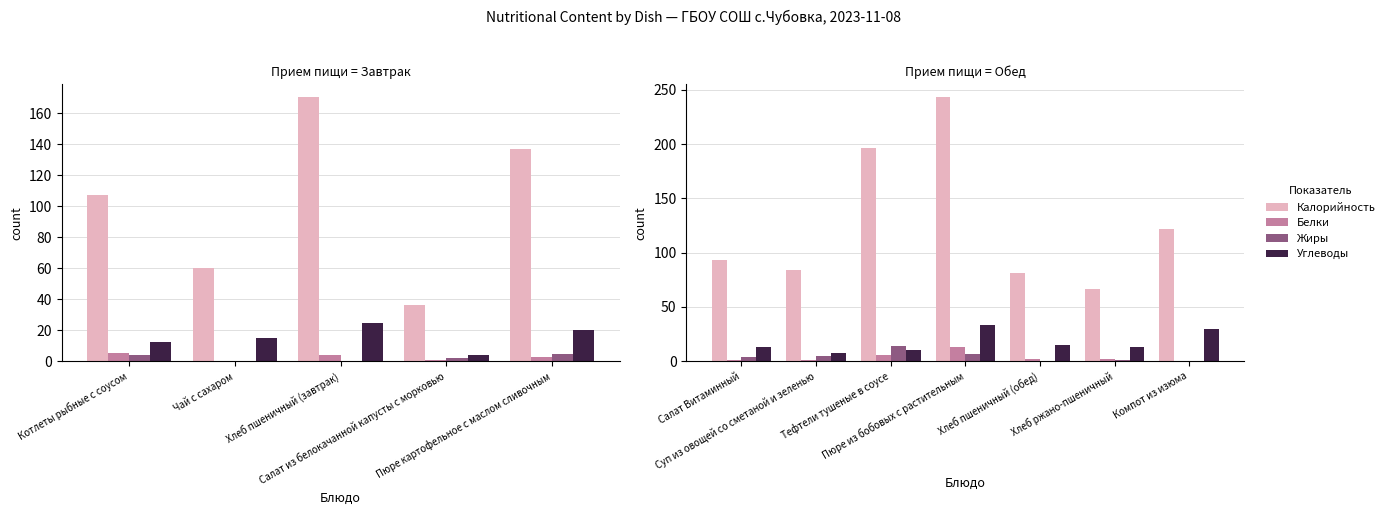

Where does the Калорийность series first go above 92?

Салат Витаминный